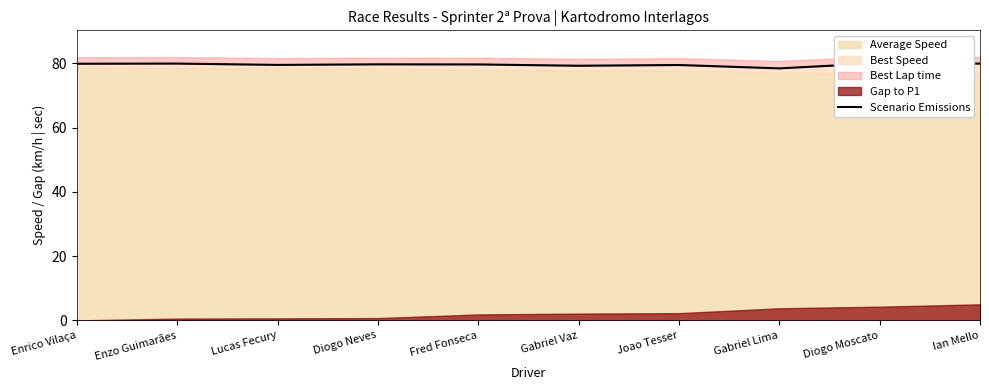

The chart shows a value of 79.5 at Lucas Fecury. True or false?

True